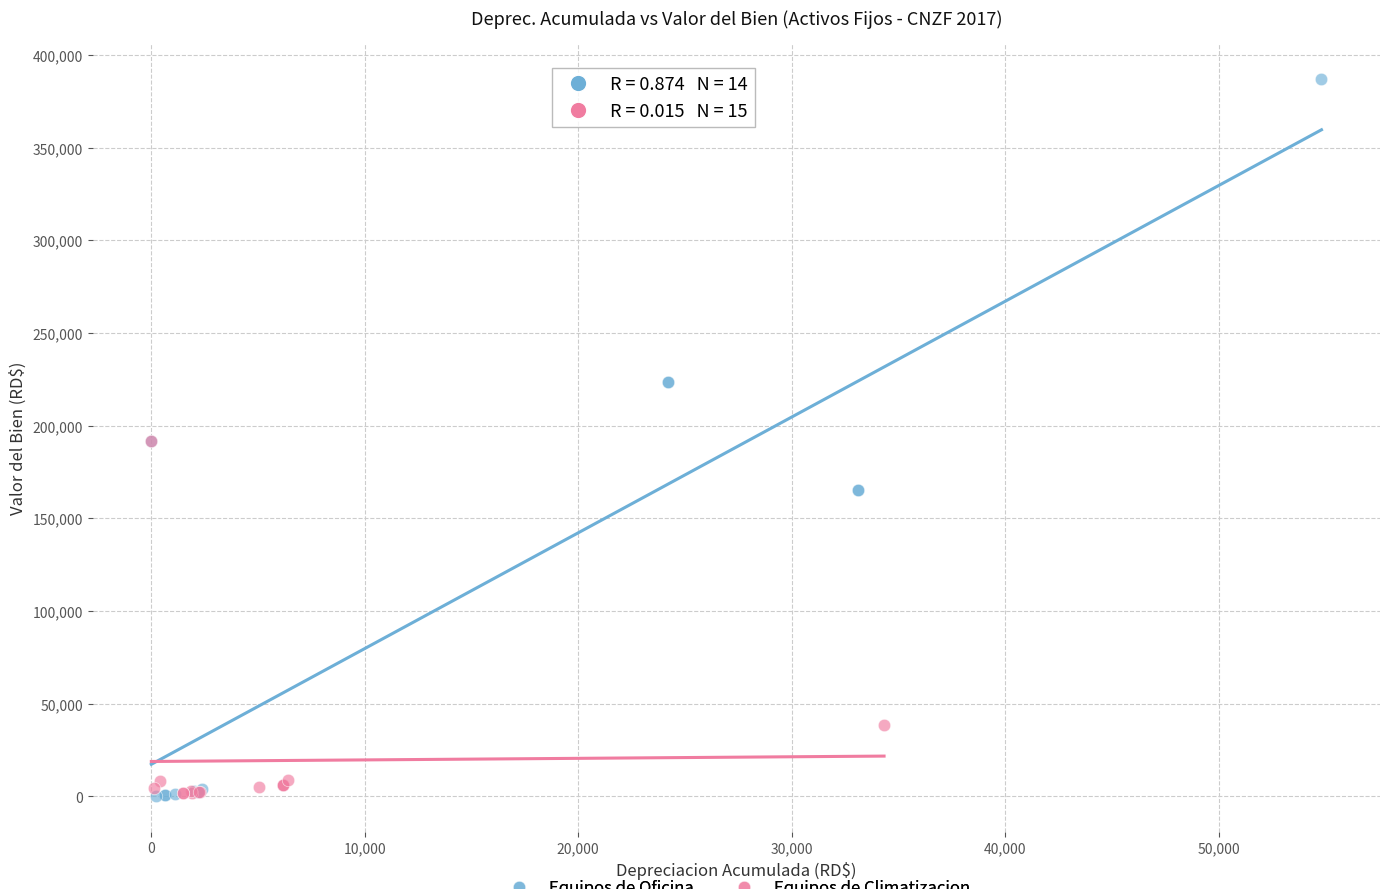

What are all the series names shown in the legend?

Equipos de Oficina, Equipos de Climatizacion